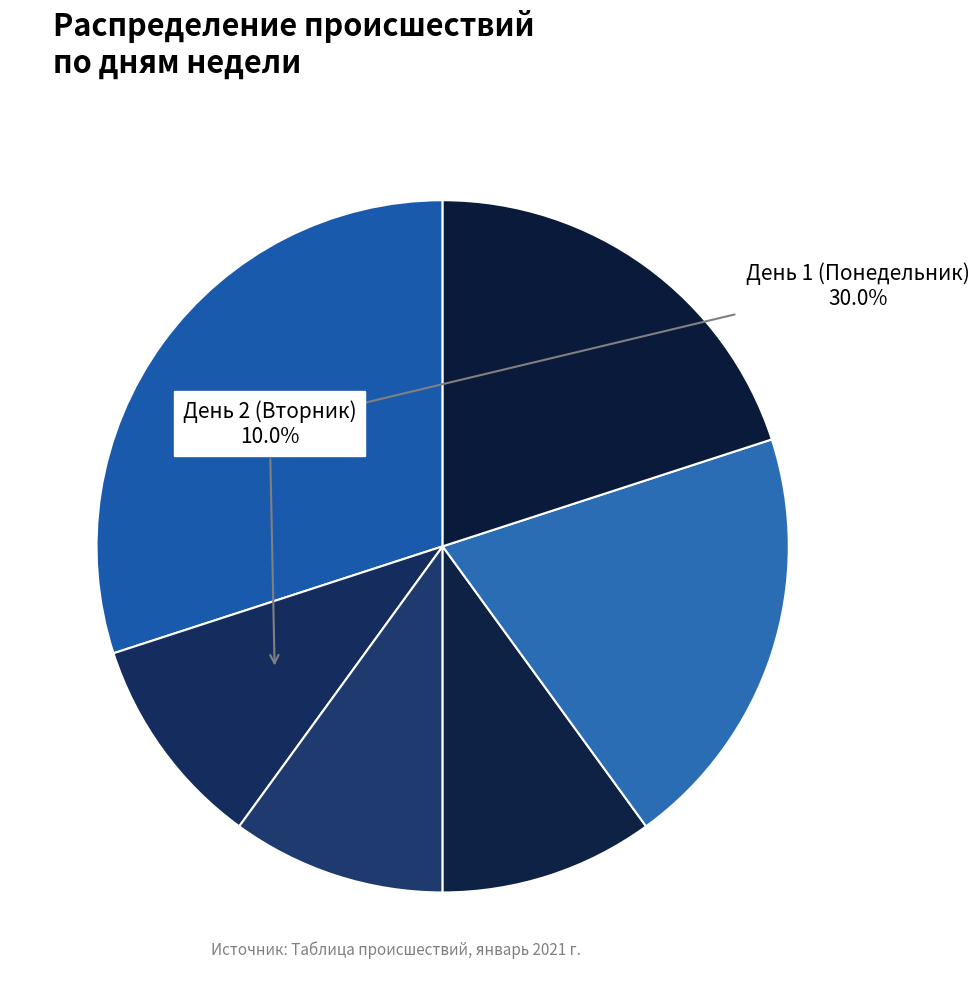

How many slices are in this pie chart?

6